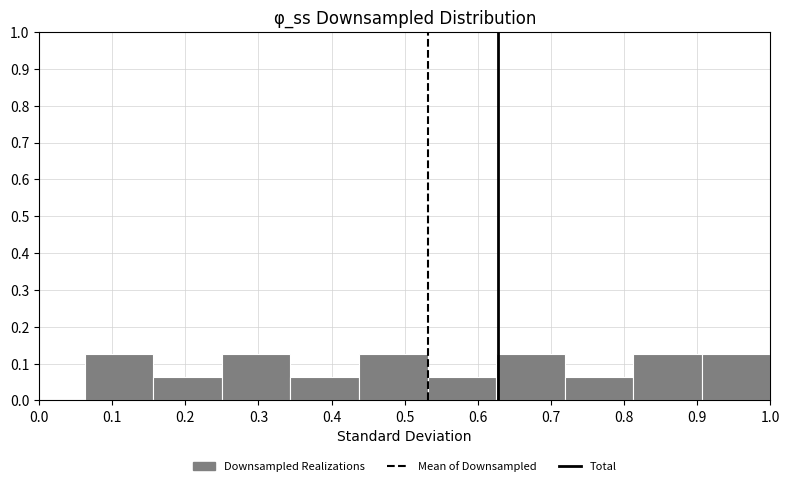

What is the height of the bar covering 0.44 to 0.53 on the x-axis? Neither the bar edges nor the heights are printed on the chart, so give them approximately, as read against the axes.

0.13